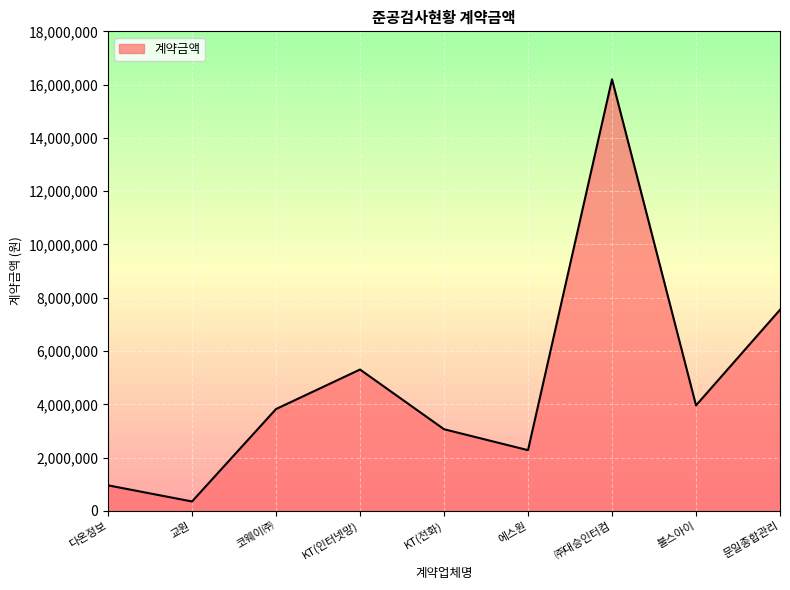

Where is the data nearest to the value 8277000?

문일종합관리